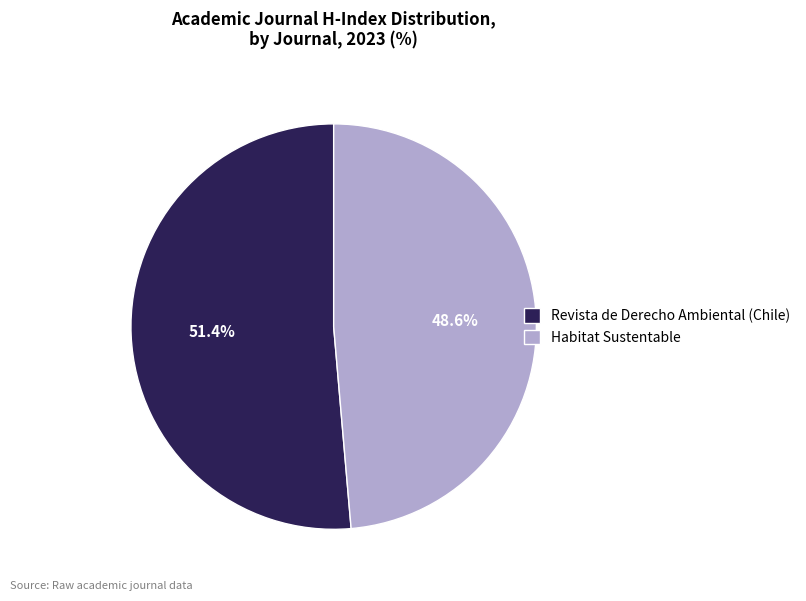

To the nearest percent, what percentage of the pie is Revista de Derecho Ambiental (Chile)?

51%